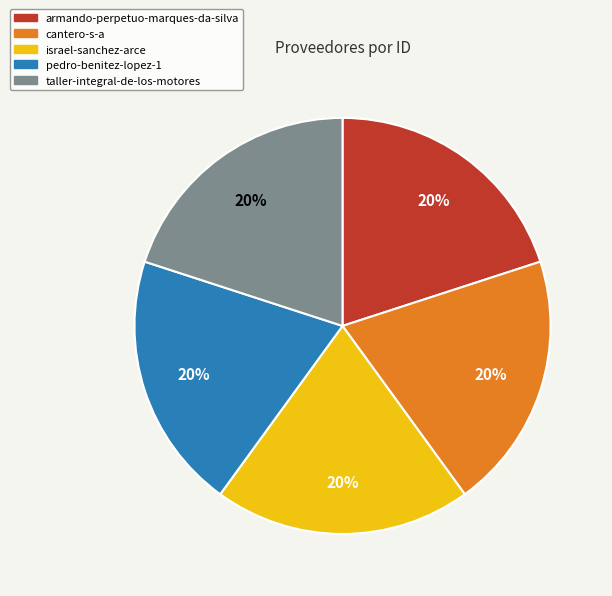

How many segments does this pie chart have?

5